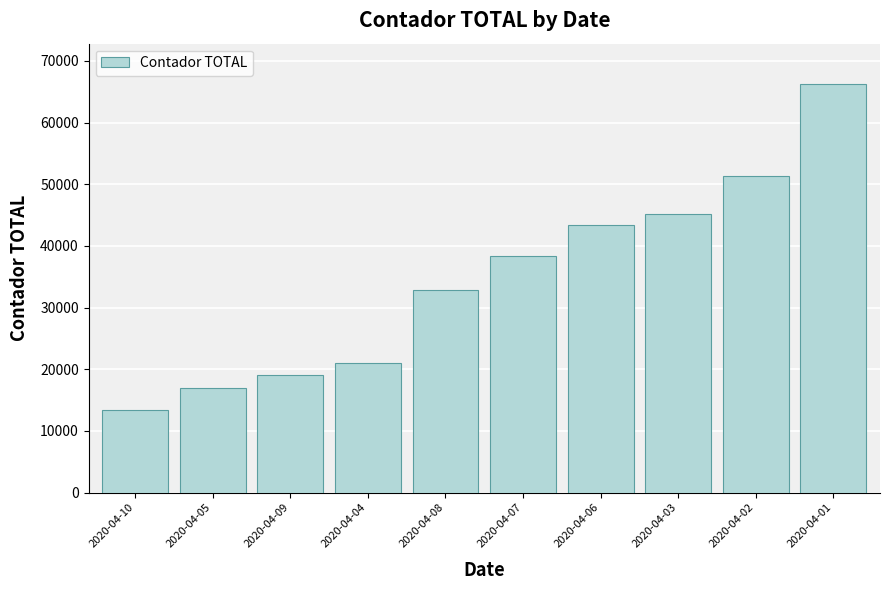

What is the ratio of the value at 2020-04-07 to the value at 2020-04-08?

1.2